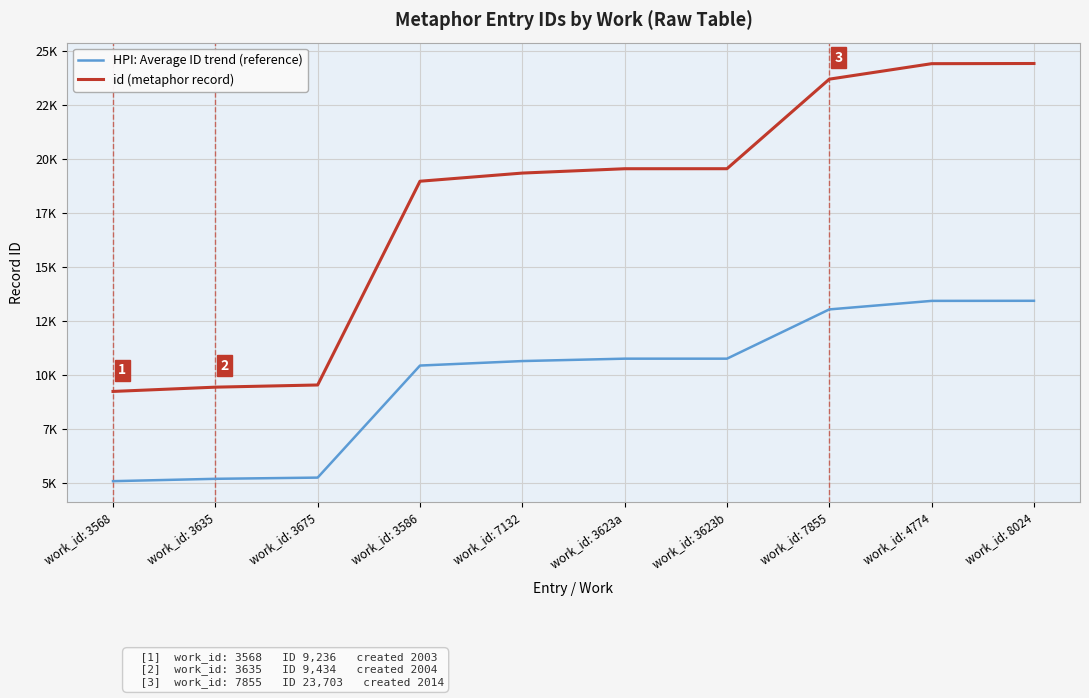

True or false: HPI: Average ID trend (reference) and id (metaphor record) intersect in this chart.

False